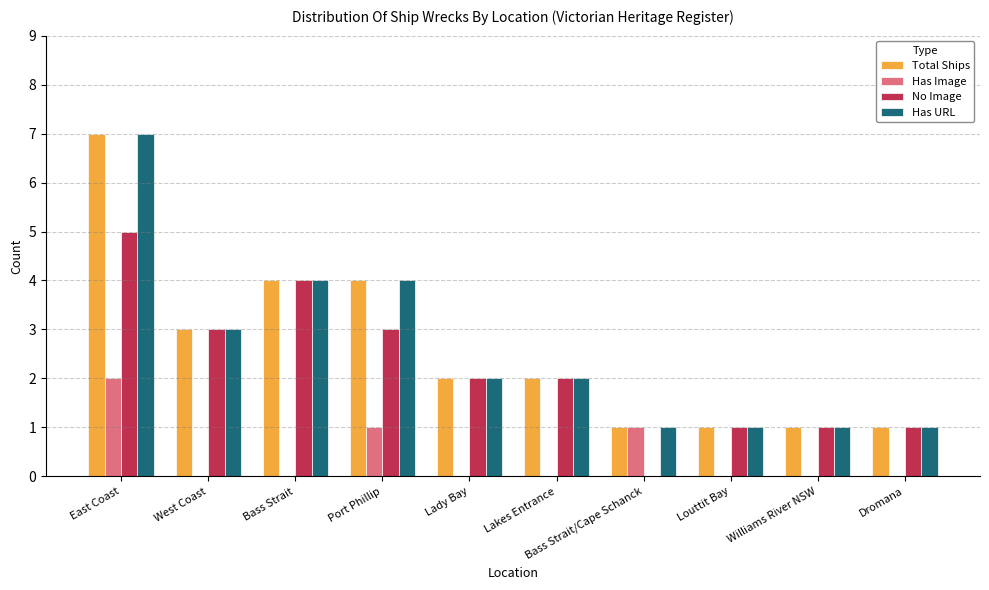

Count the number of categories in the chart.

10